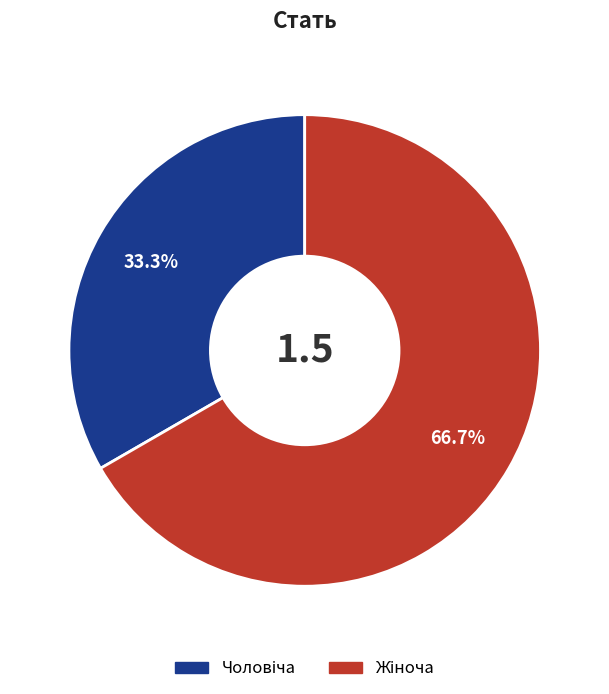

Is there any slice that represents more than half of the pie?

Yes